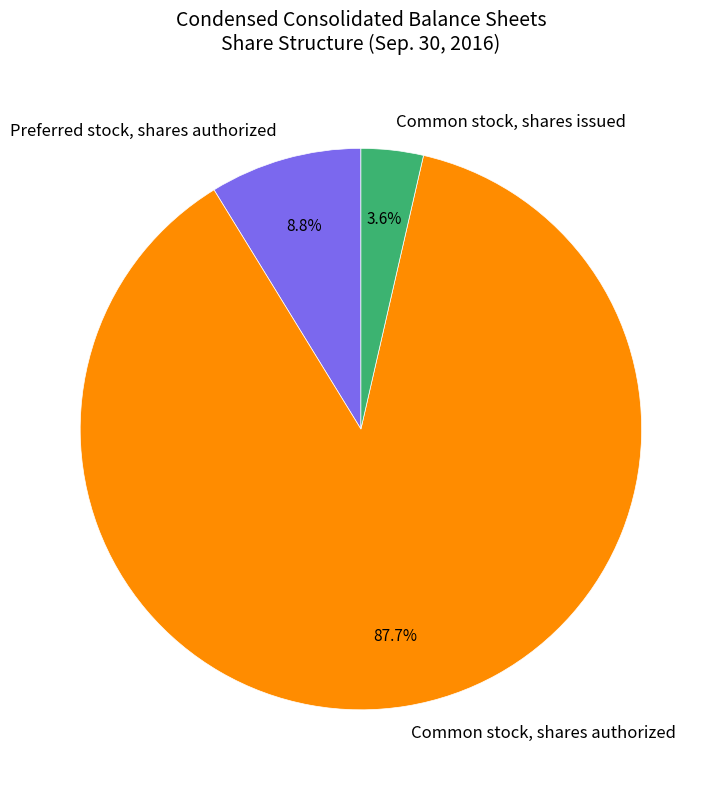

The Common stock, shares issued slice represents 4% of the pie. True or false?

True